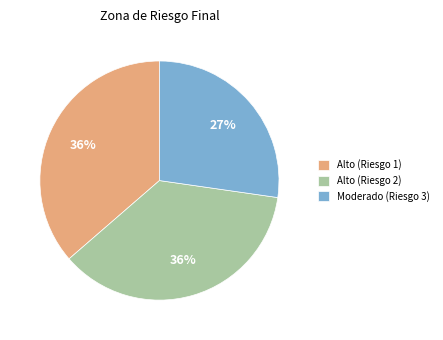

Is there a majority slice in this chart?

No